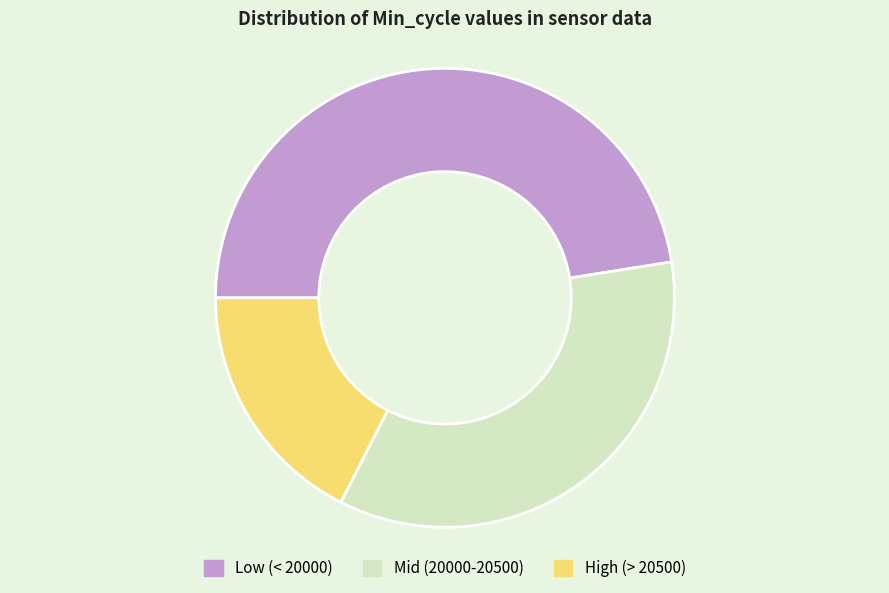

Is there any slice that represents more than half of the pie?

No